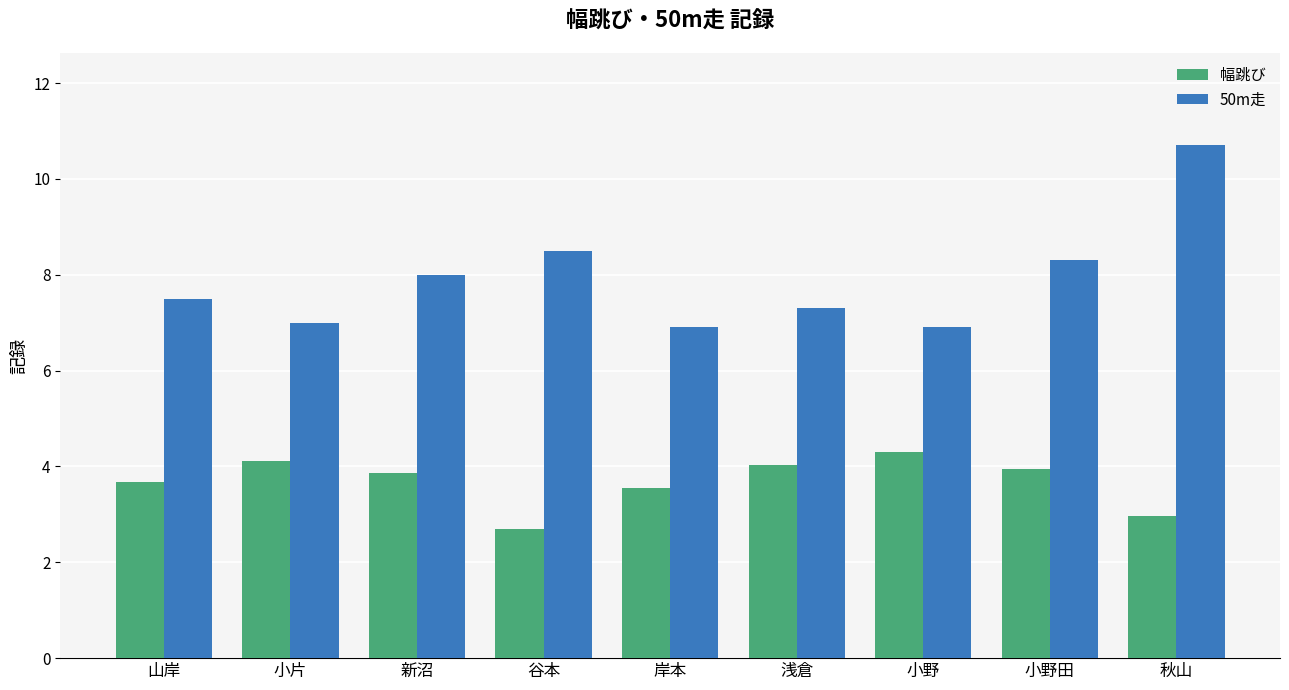

At 小野田, list the series in order from largest to smallest.

50m走, 幅跳び